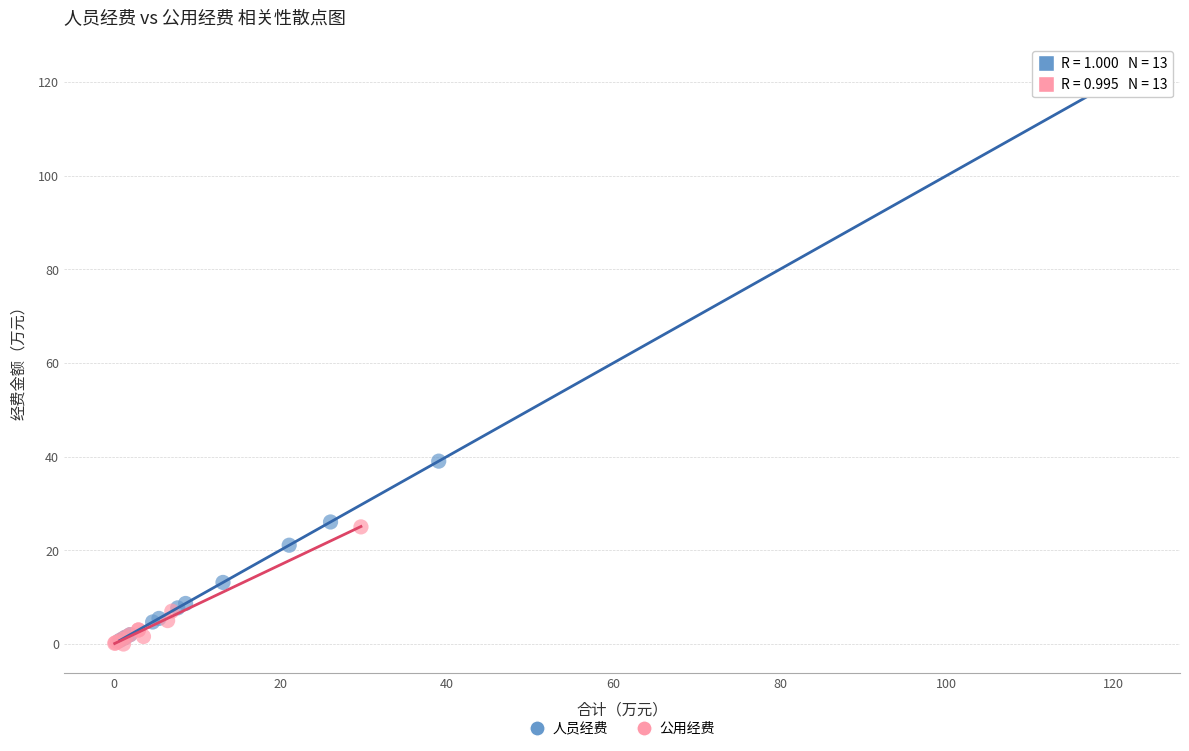

Which series contains the highest Y value?

人员经费